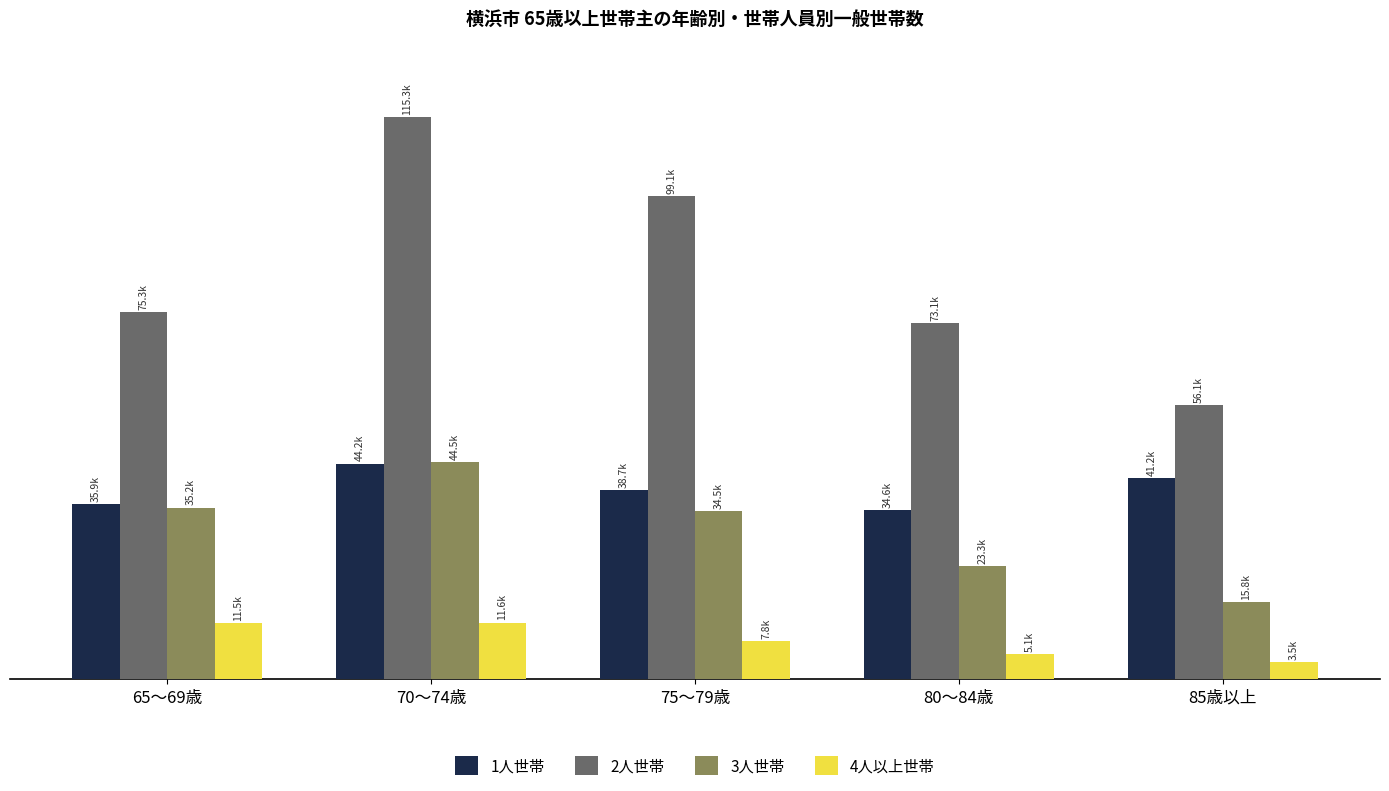

At which label does 2人世帯 first exceed 75321?

70～74歳